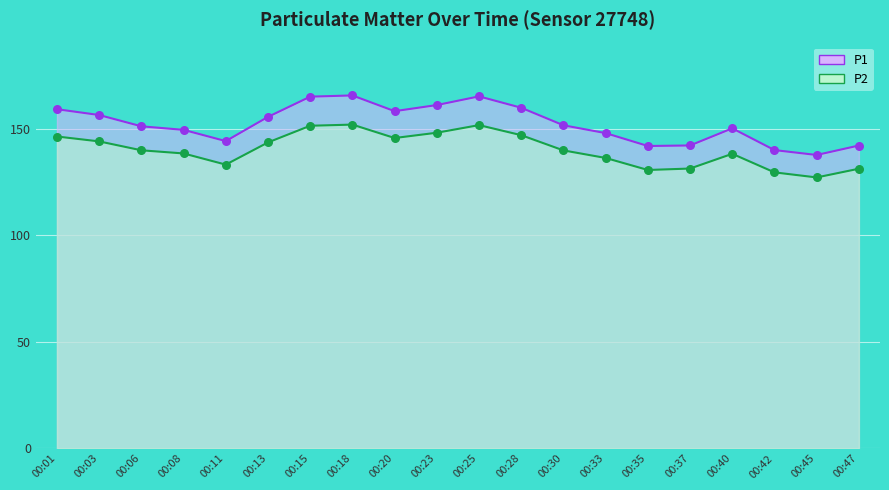

Which series has the largest Y range (max minus min)?

P1